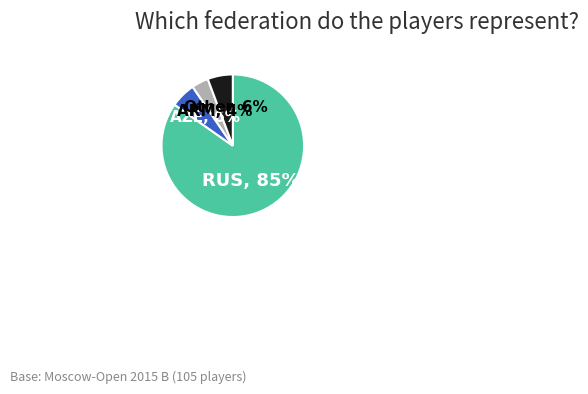

How many segments does this pie chart have?

4